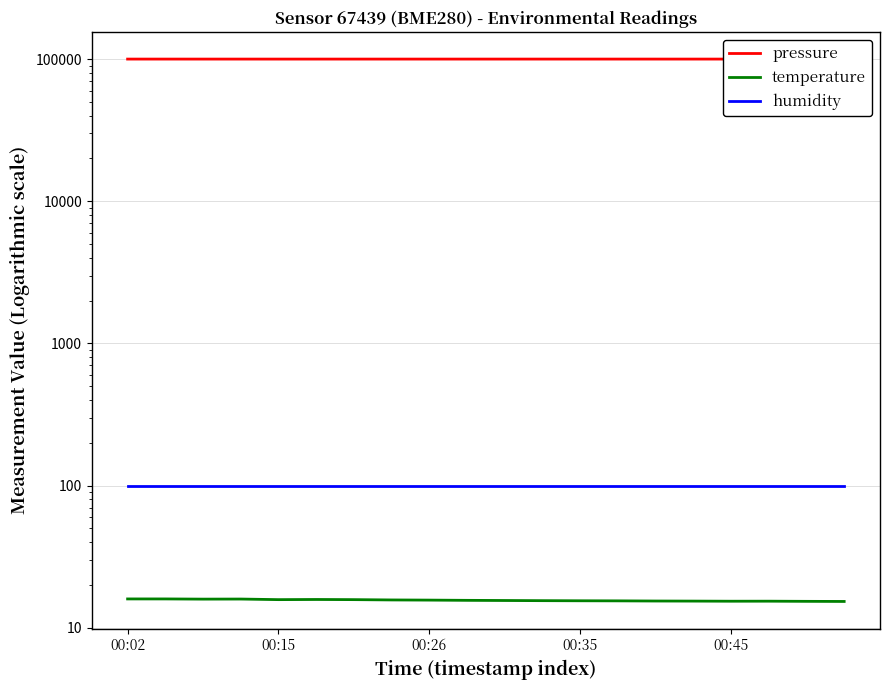

The value of temperature at 9 is 15.6. True or false?

True